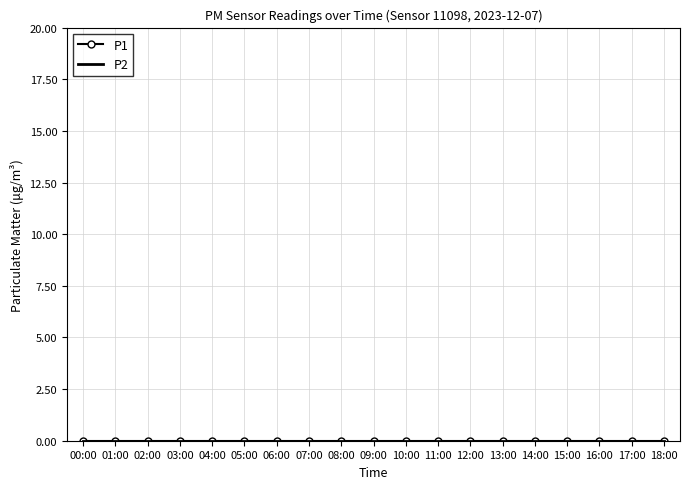

Is it true that P2 equals 0.0 at 01:00?

True